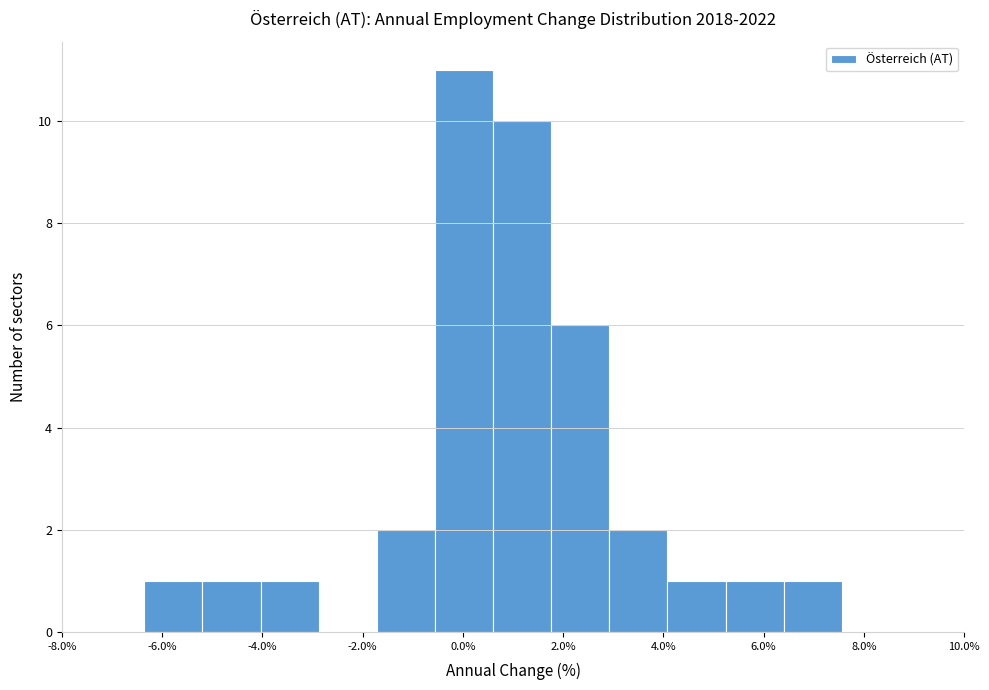

Which range on the x-axis has the tallest bar?

-0.6 to 0.6